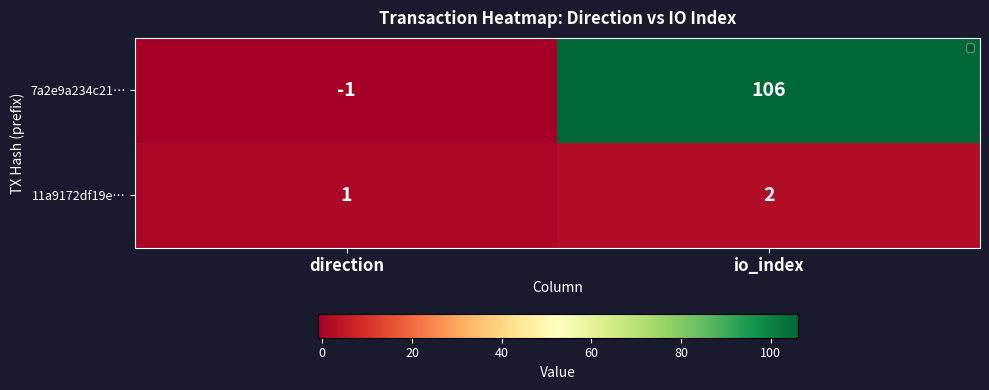

Rank the series at direction from highest to lowest value.

11a9172df19e…, 7a2e9a234c21…